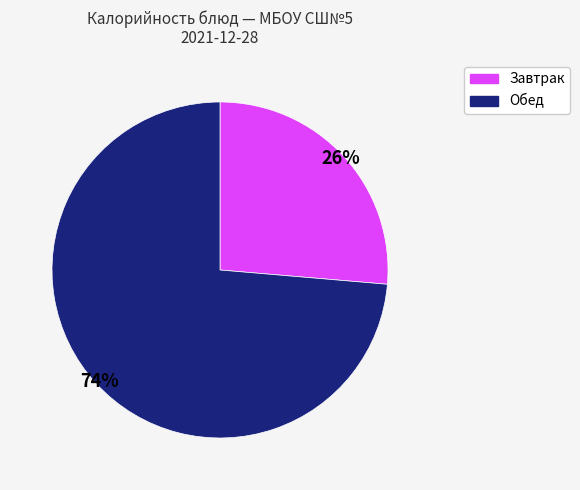

Does any single category account for the majority?

Yes